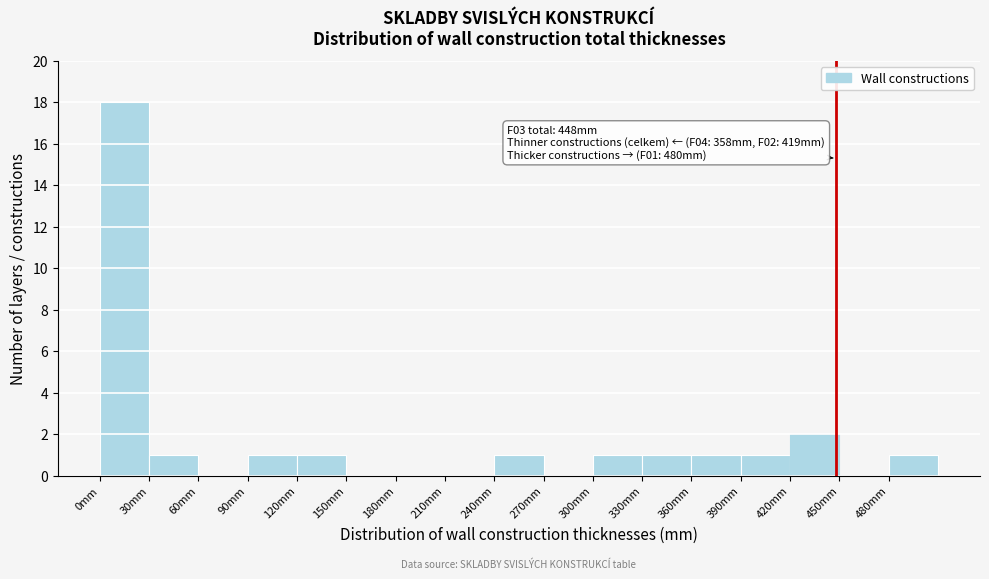

Which range on the x-axis has the tallest bar?

0 to 30